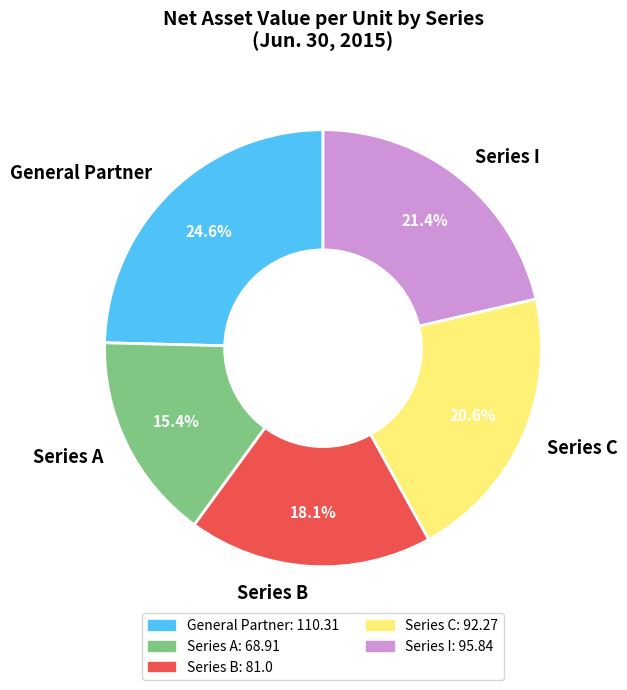

To the nearest percent, what is the combined percentage of Series I and Series C?

42%